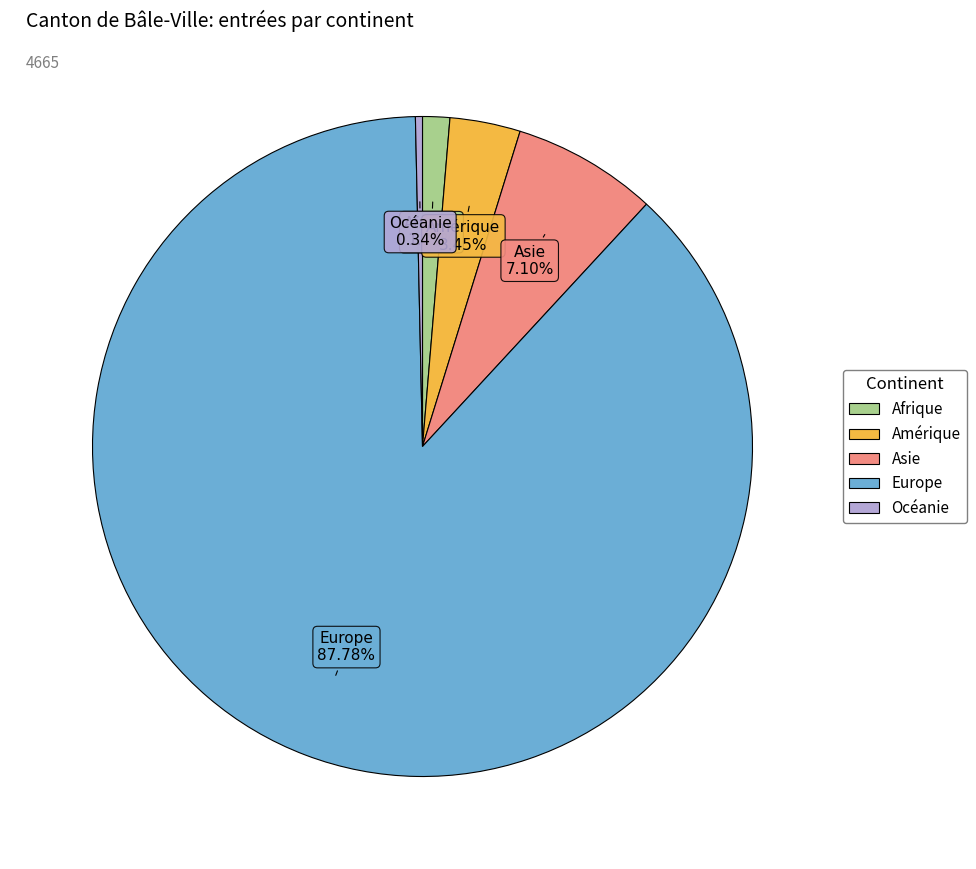

Do Océanie and Afrique together represent more than half of the pie?

No